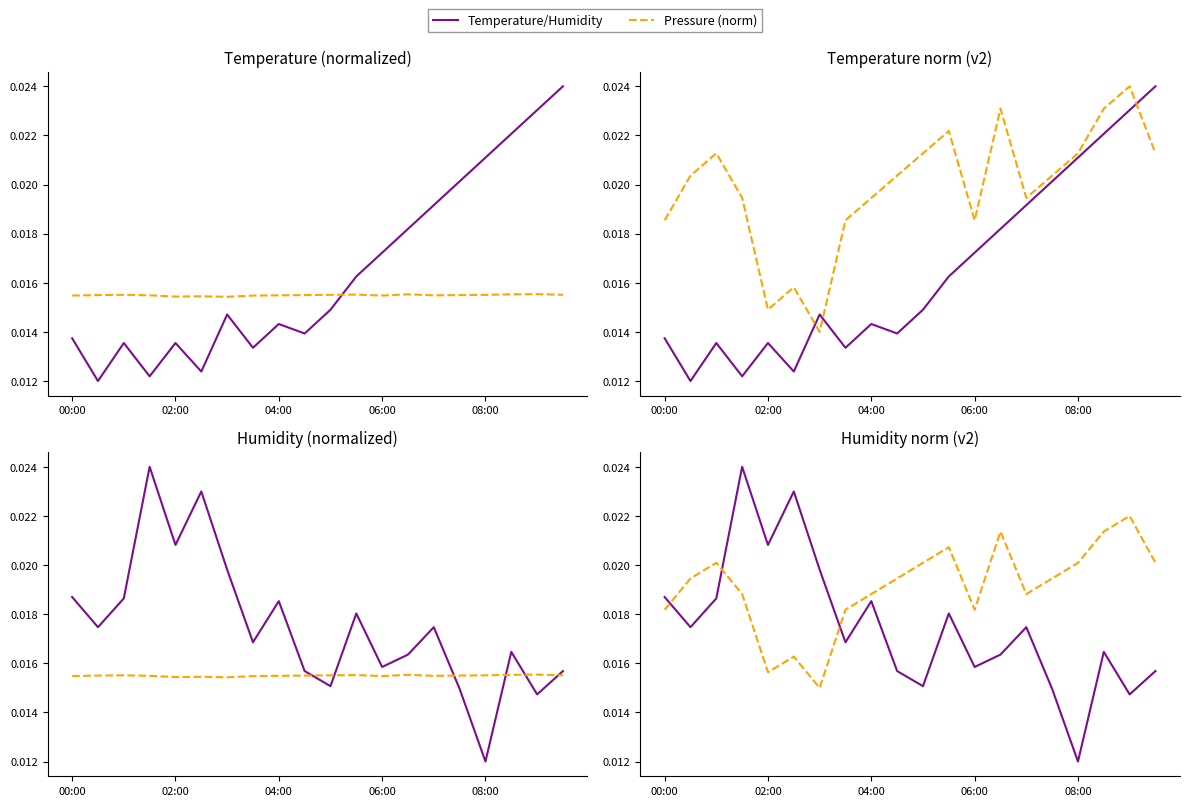

Rank the series by their average value, from lowest to highest.

Temperature/Humidity, Pressure (norm)